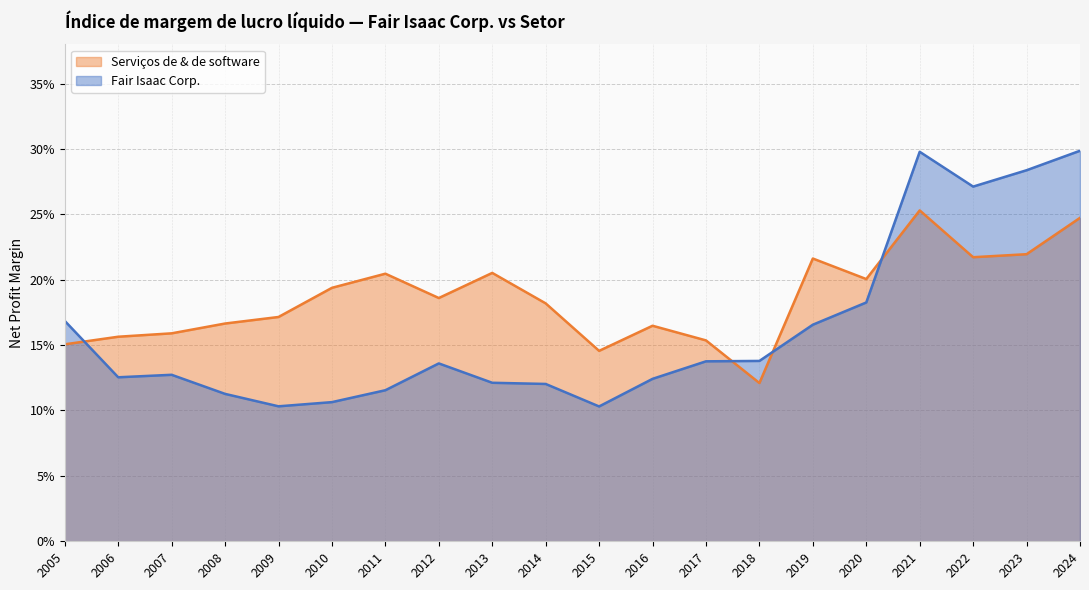

Which series ends up on top after the final intersection of Fair Isaac Corp. and Serviços de & de software?

Fair Isaac Corp.